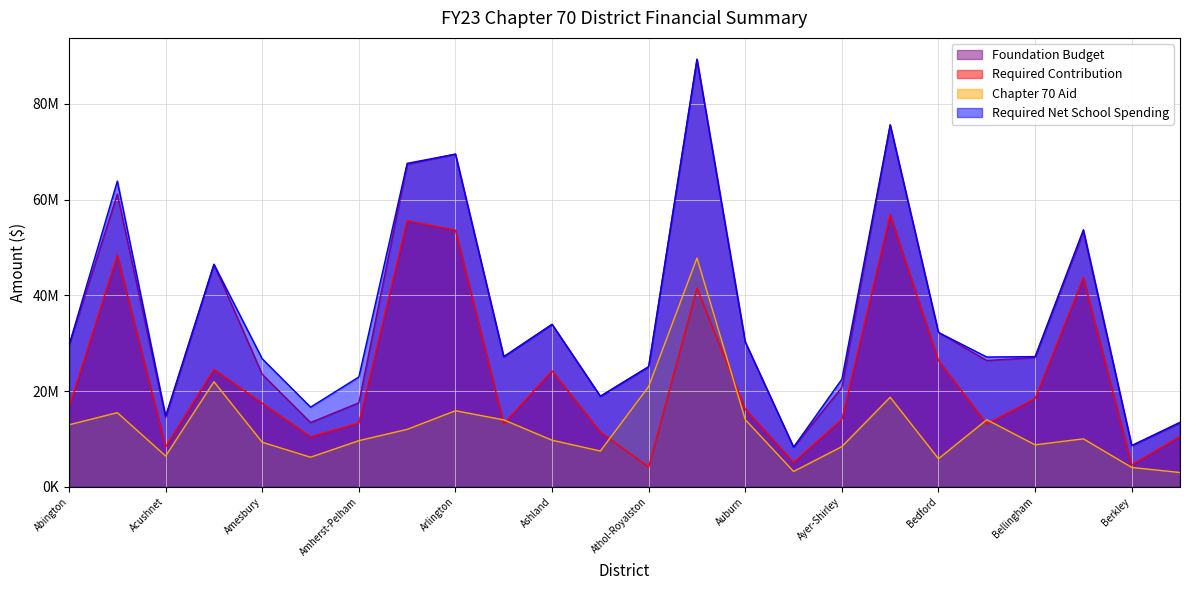

True or false: Required Net School Spending and Required Contribution intersect in this chart.

False